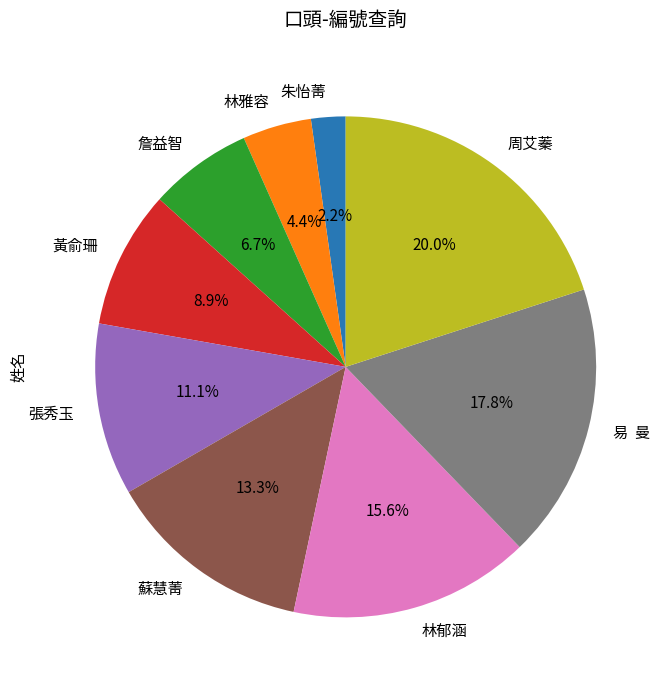

To the nearest percent, what portion does 黃俞珊 represent?

9%